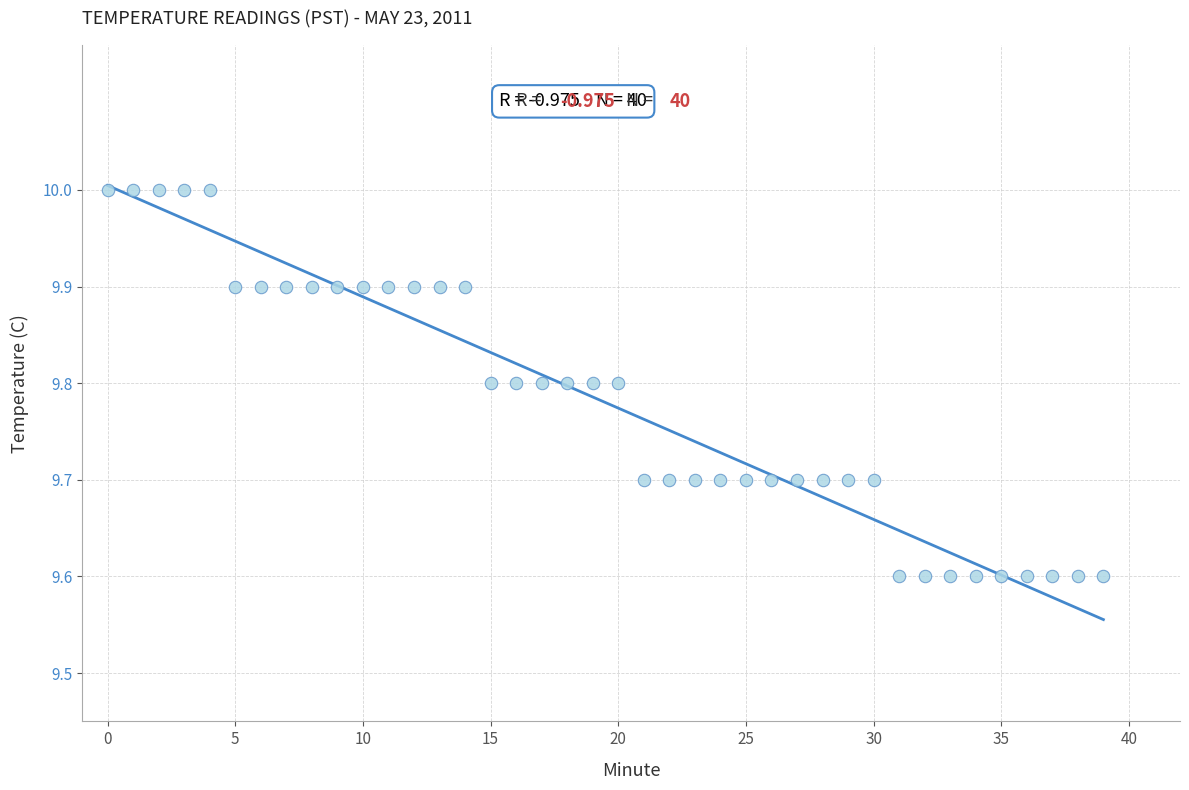

What is the range of Y values (max minus min)?

0.4